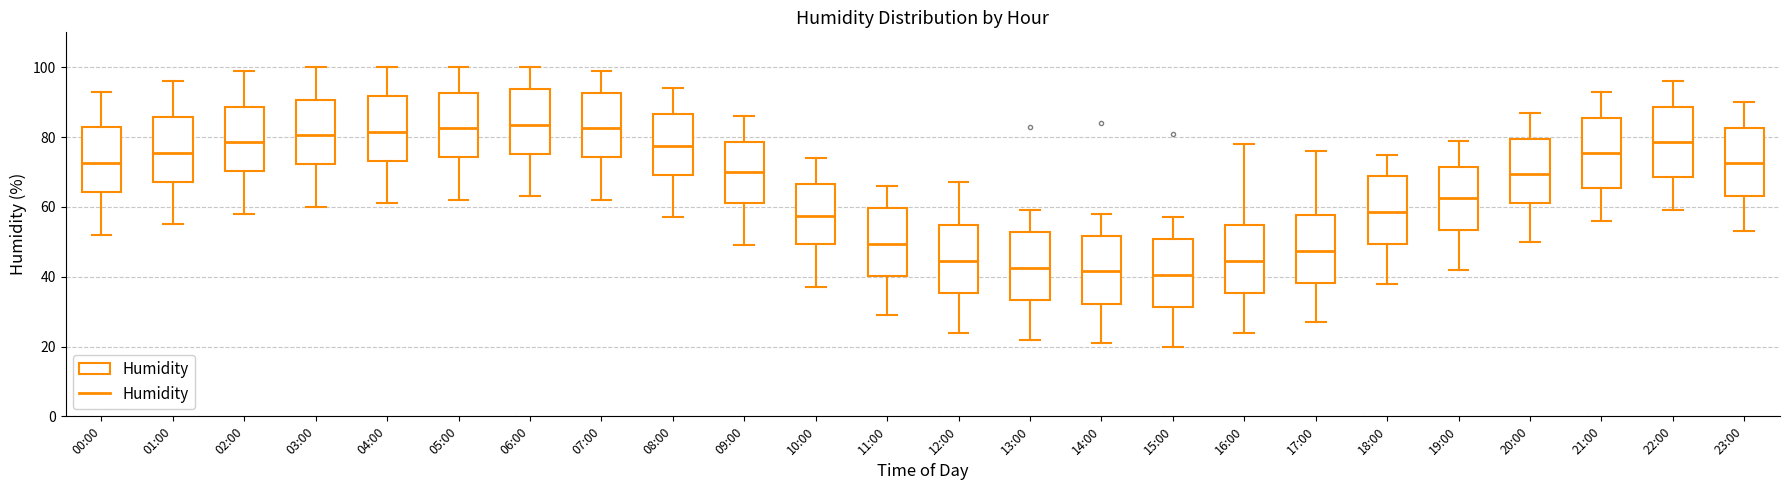

Where does the lower whisker of the box for 23:00 end on the y-axis? The values are not printed on the chart, so give them approximately, as read against the axis.

54